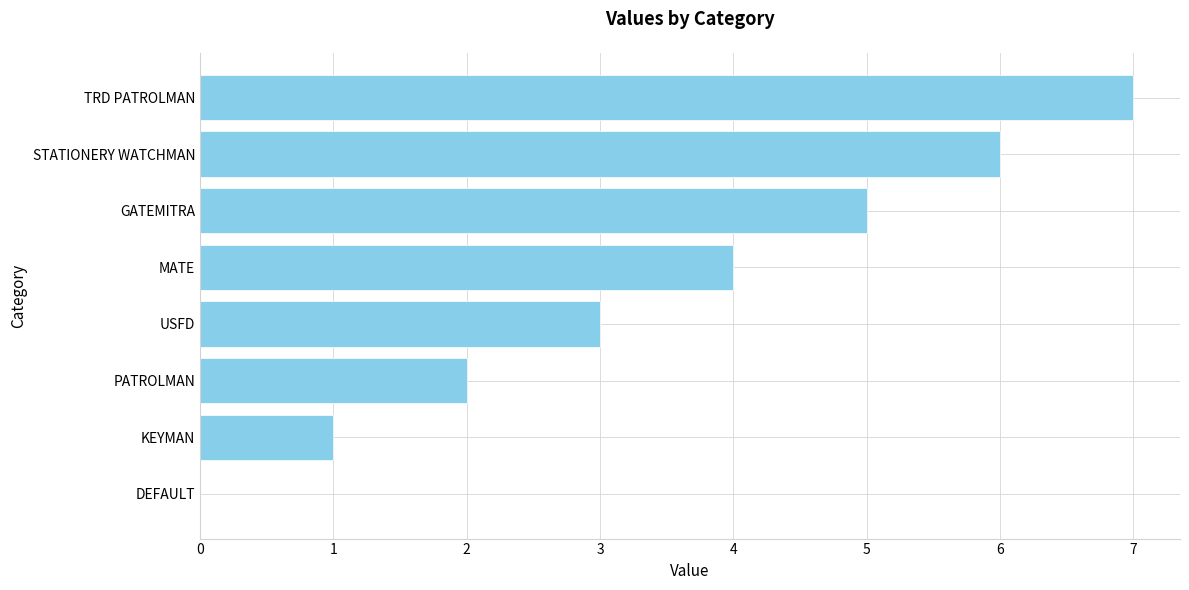

At which label is the value closest to 3?

USFD